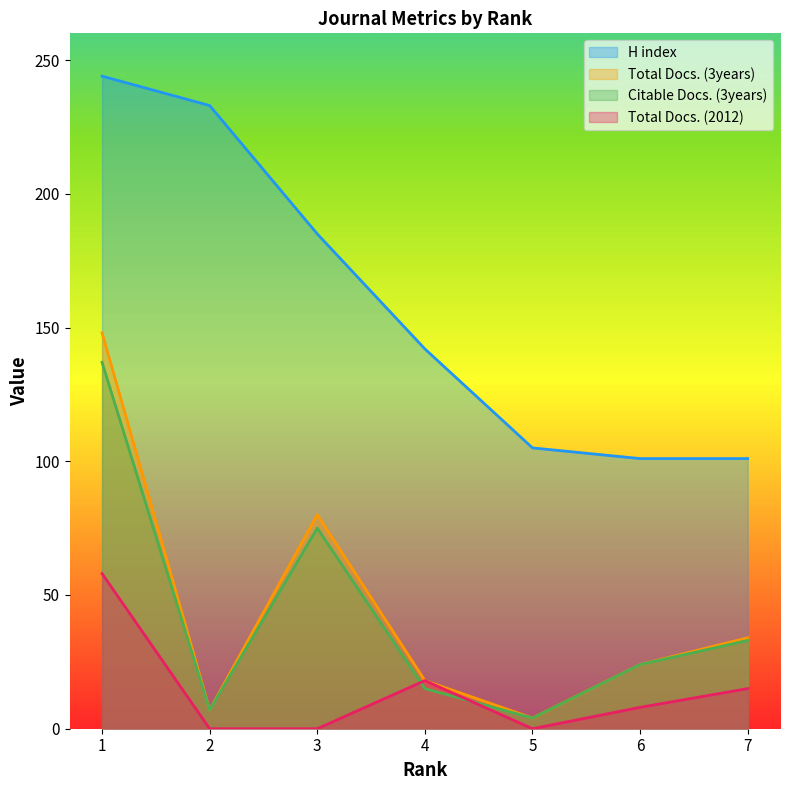

What is the spread (max minus min) of values at 7?

86